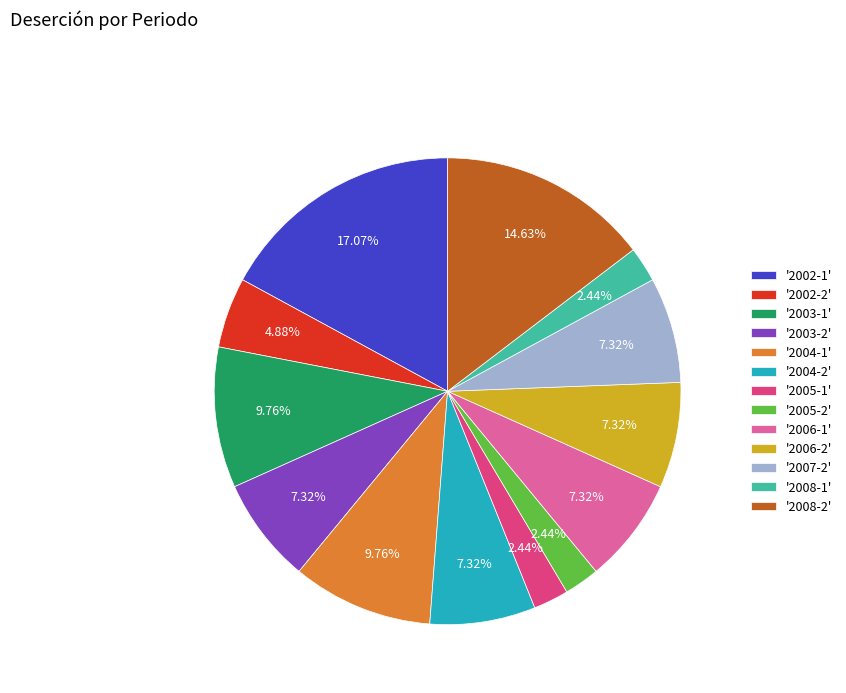

Between '2003-2' and '2008-2', which is larger?

'2008-2'